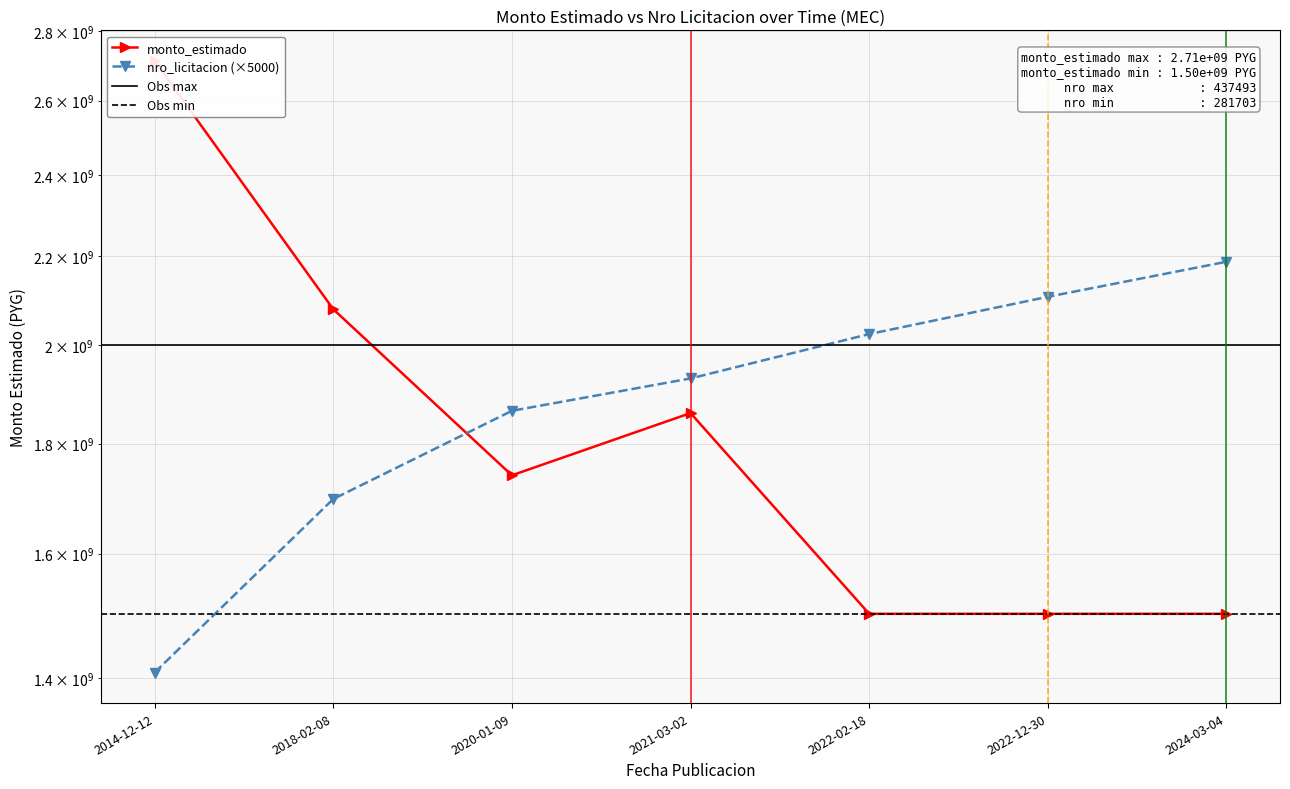

What position from the left is 2021-03-02?

4